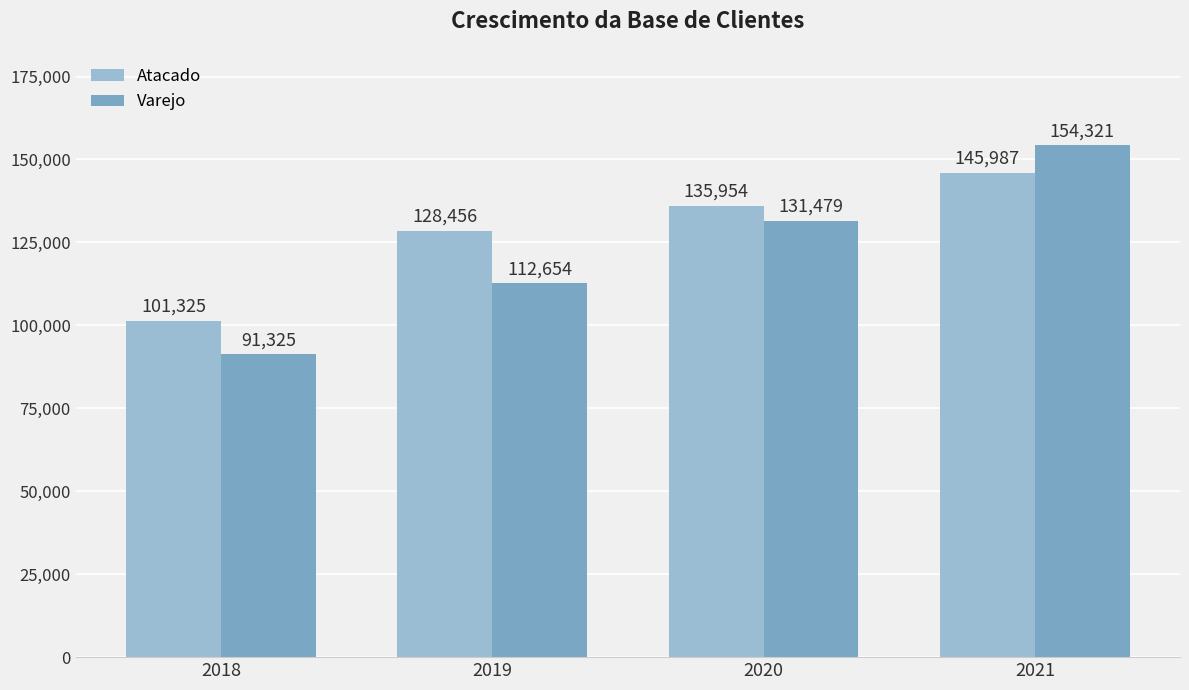

What is the minimum value shown in the chart?

91325